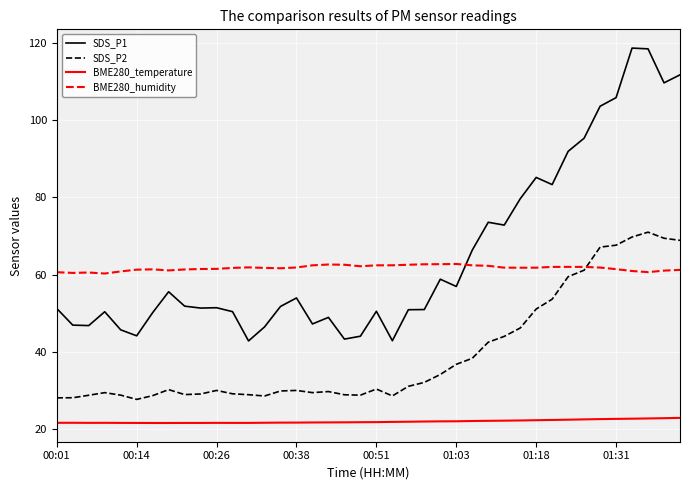

Which series has the widest spread of values?

SDS_P1